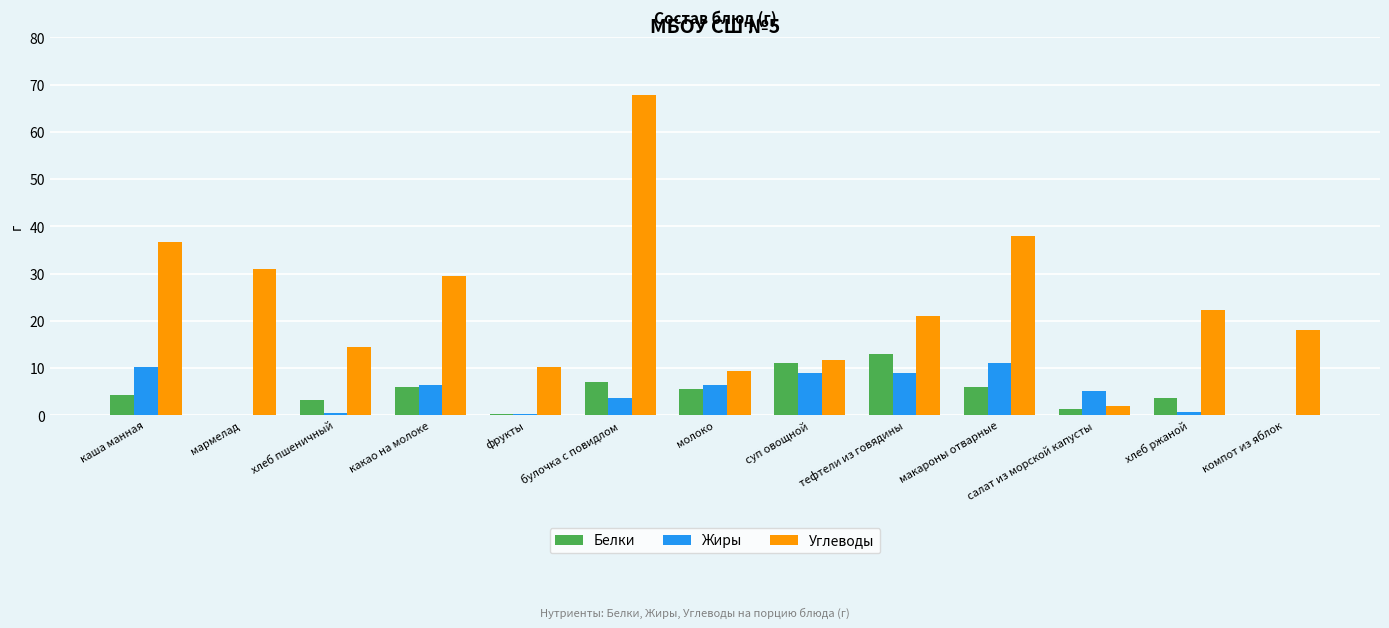

Is it true that Белки equals 7.1 at булочка с повидлом?

True